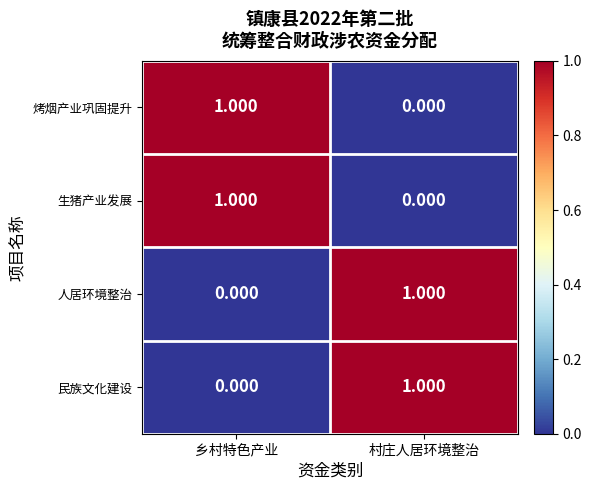

Which category has the lowest value in the 生猪产业发展 series?

村庄人居环境整治